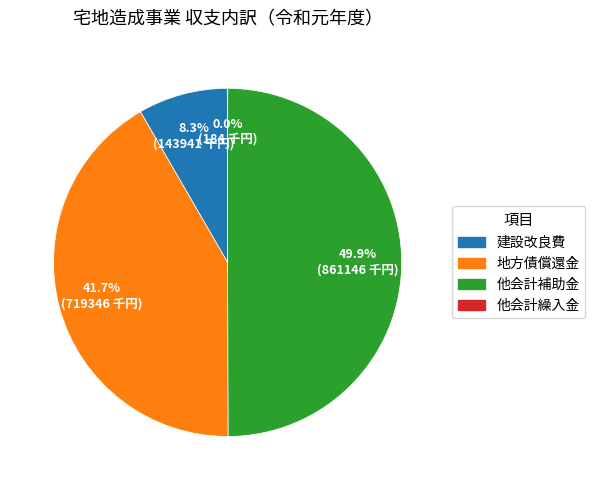

Which slice is the largest?

他会計補助金